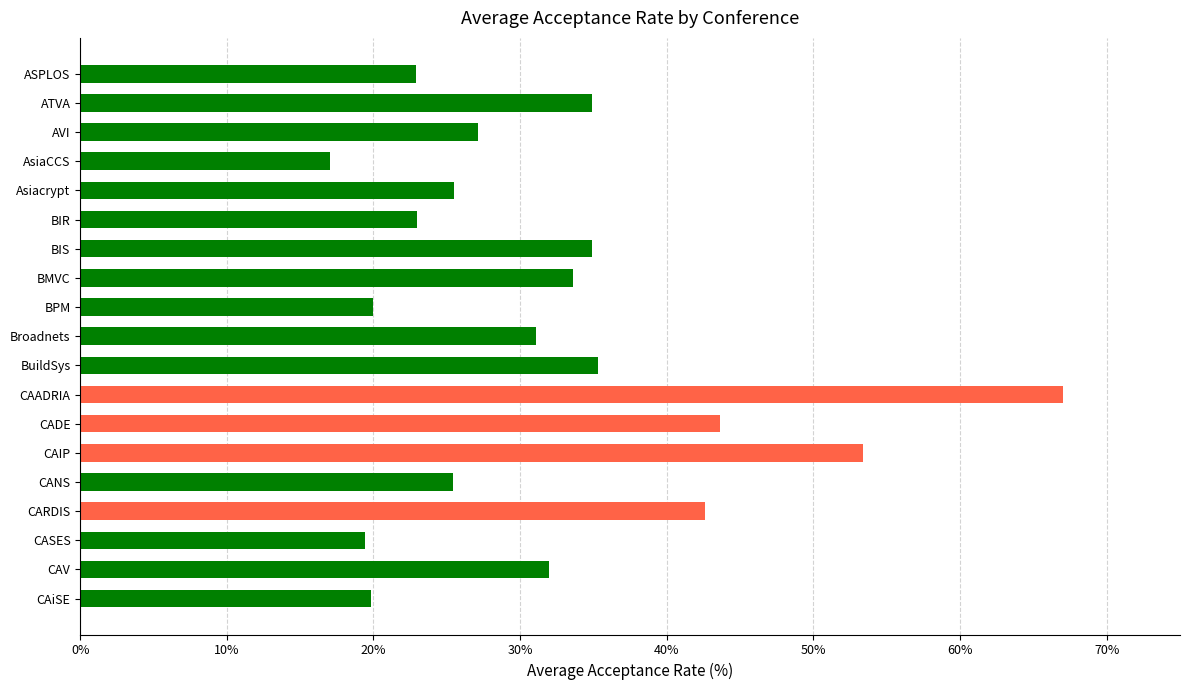

What is the greatest value displayed?

67.0